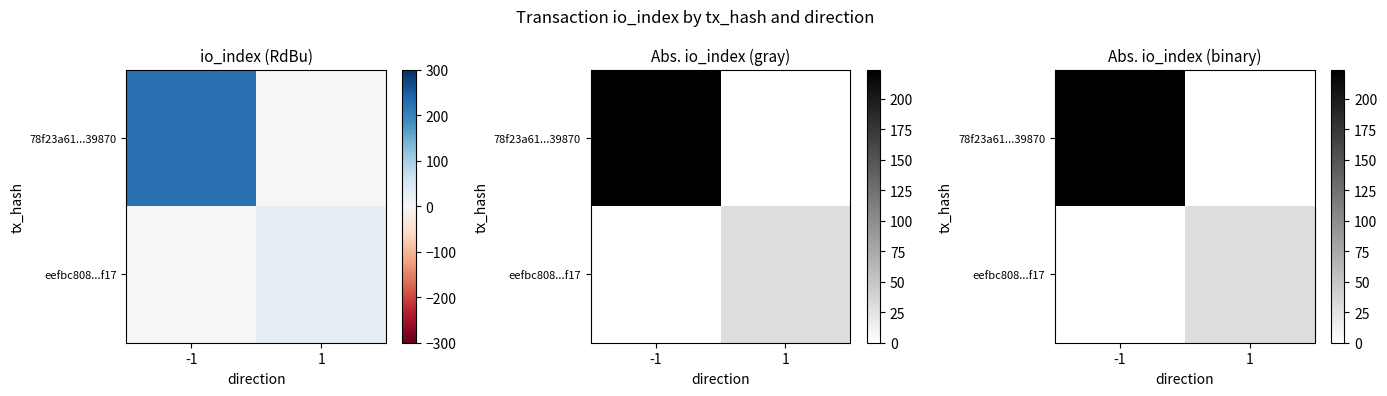

What is the total value across all series at 1?

29